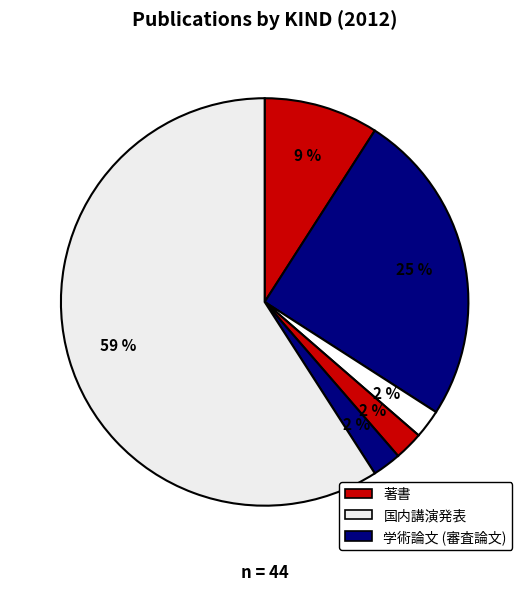

Which category has the smallest portion of the pie?

学術論文 (紀要その他)